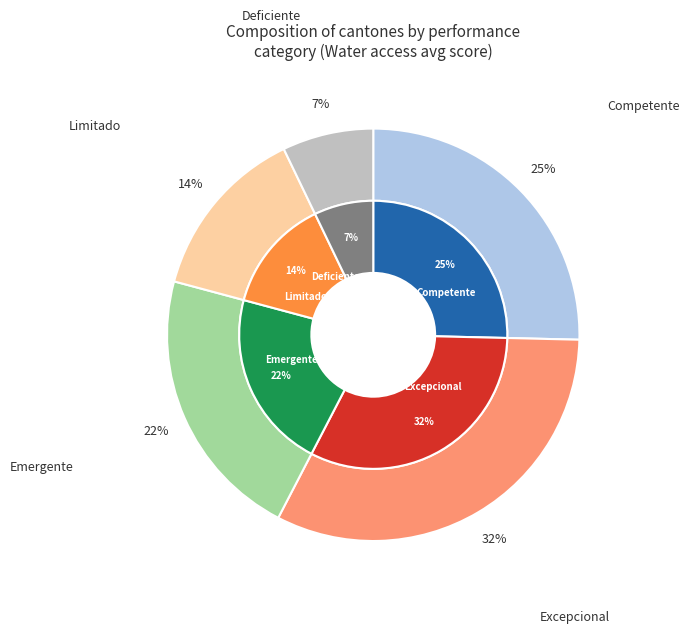

Does Emergente account for over 50% of the chart?

No